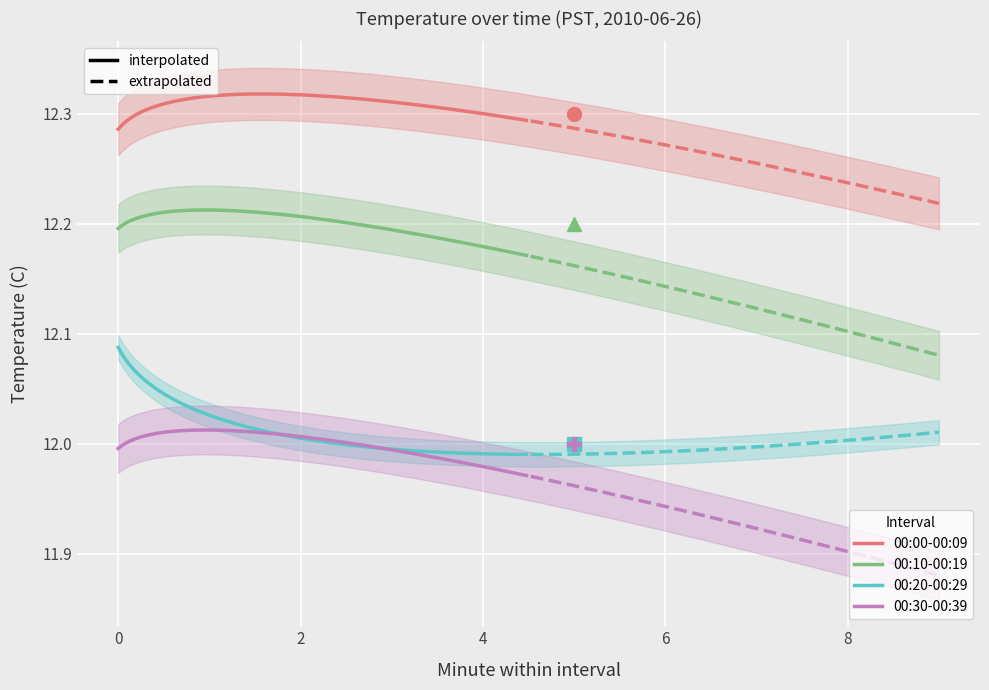

The 00:00-00:09 series shows 8.2 at 3. True or false?

False